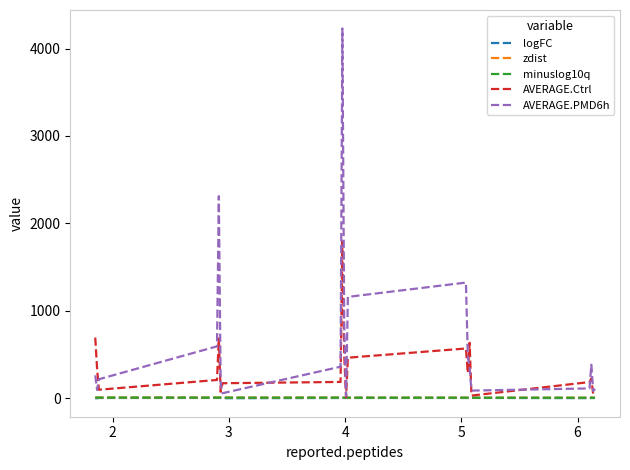

What is the maximum value shown in the chart?

4229.9